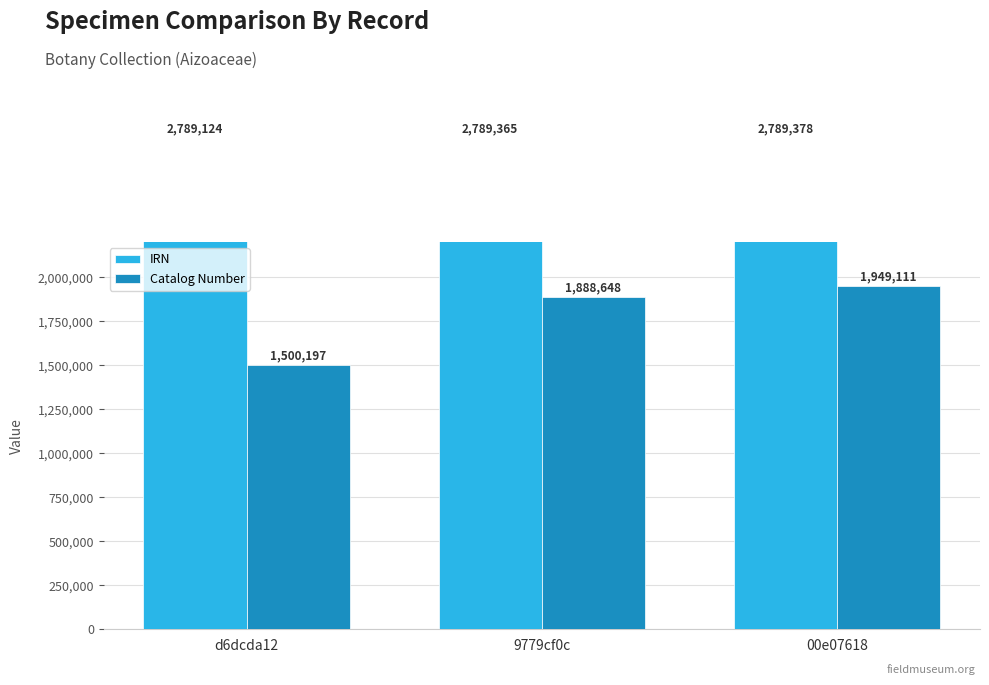

What is the difference between the maximum and second lowest values in the IRN series?

13